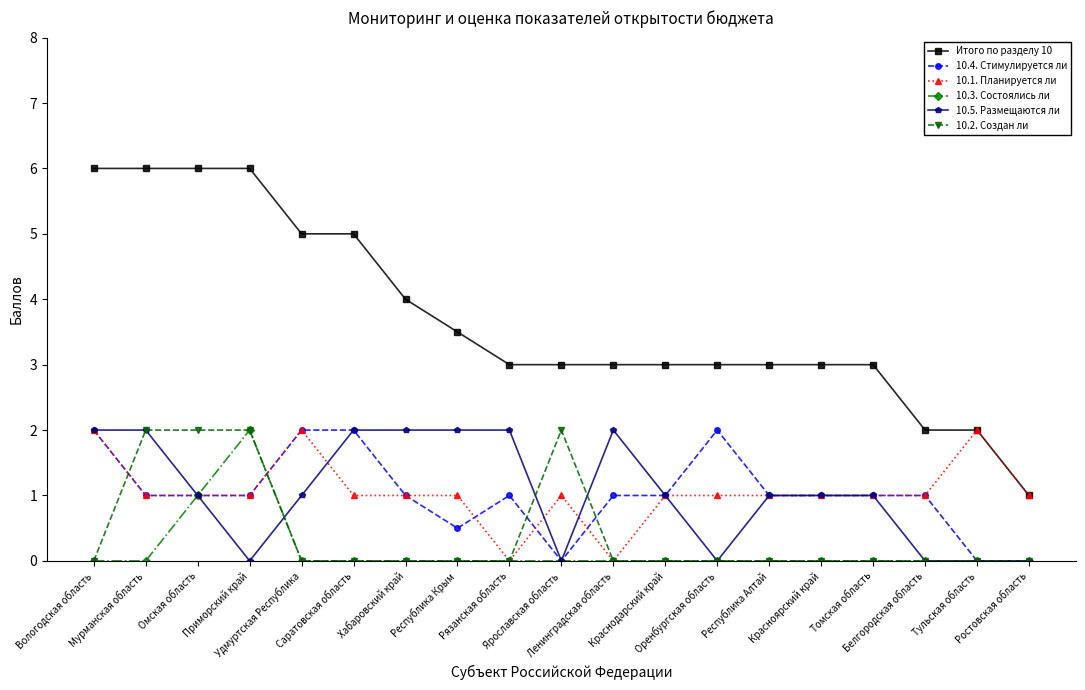

Which series has the largest total across all categories?

Итого по разделу 10